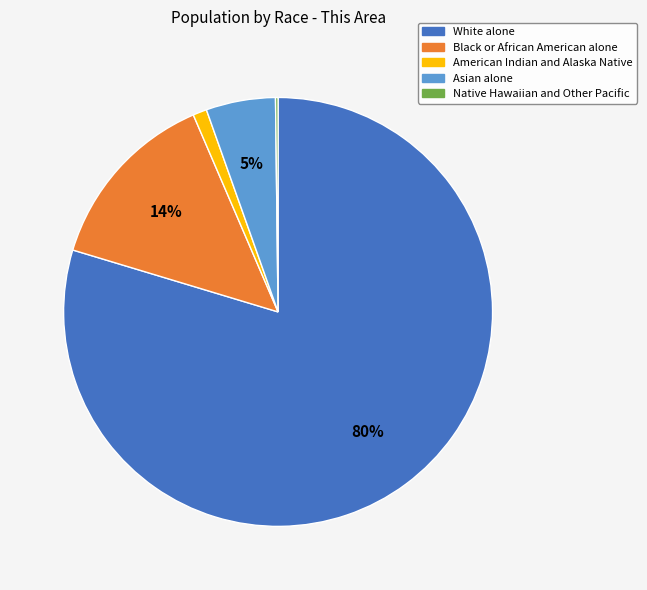

Combined, do Asian alone and Black or African American alone account for over 50%?

No